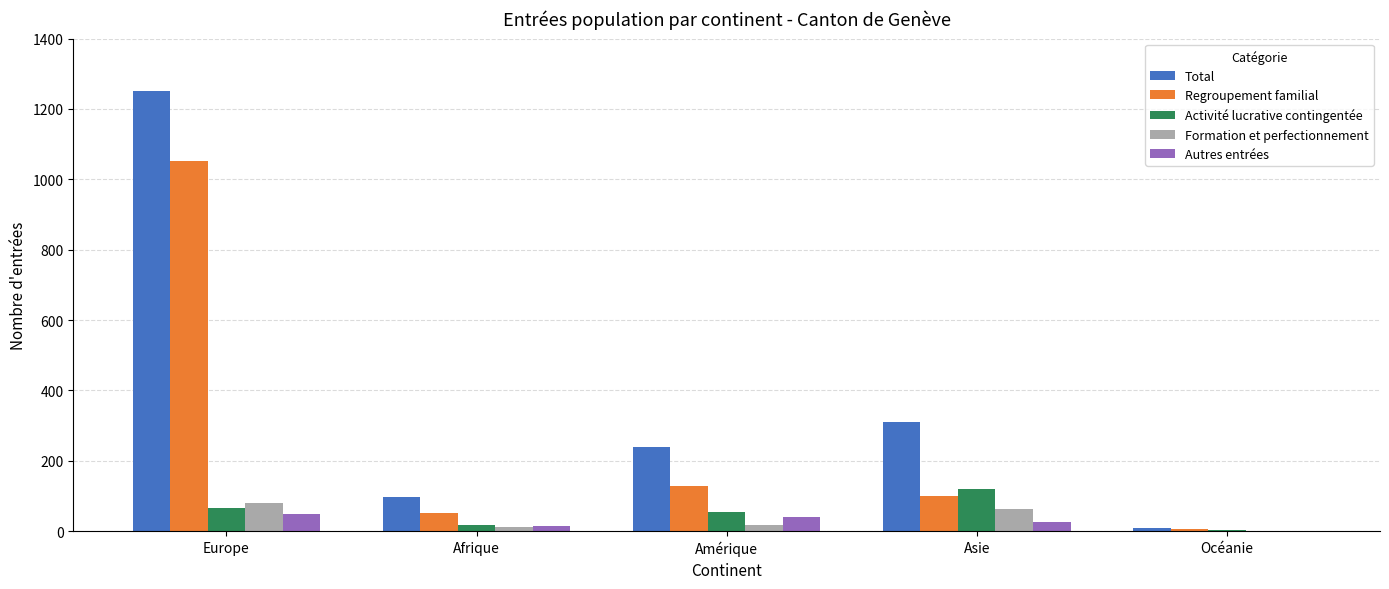

What is the average value of the Formation et perfectionnement series?

34